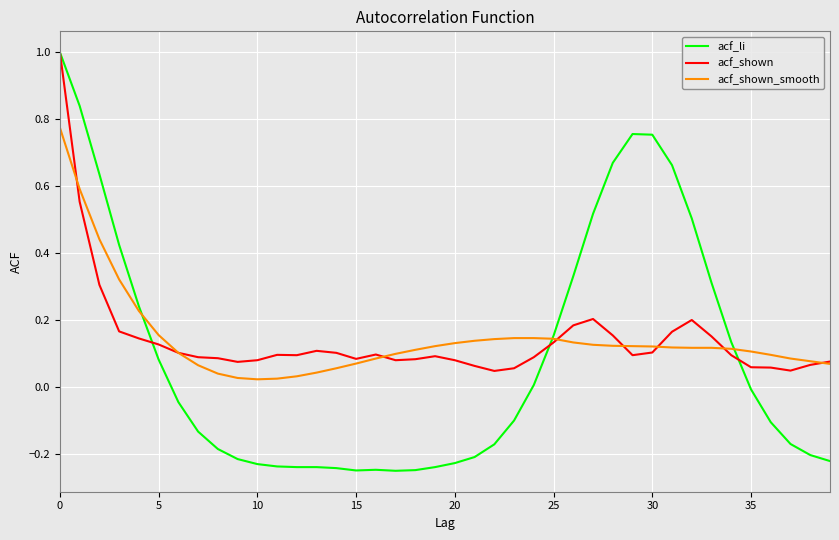

Which series has the largest range (max minus min)?

acf_li